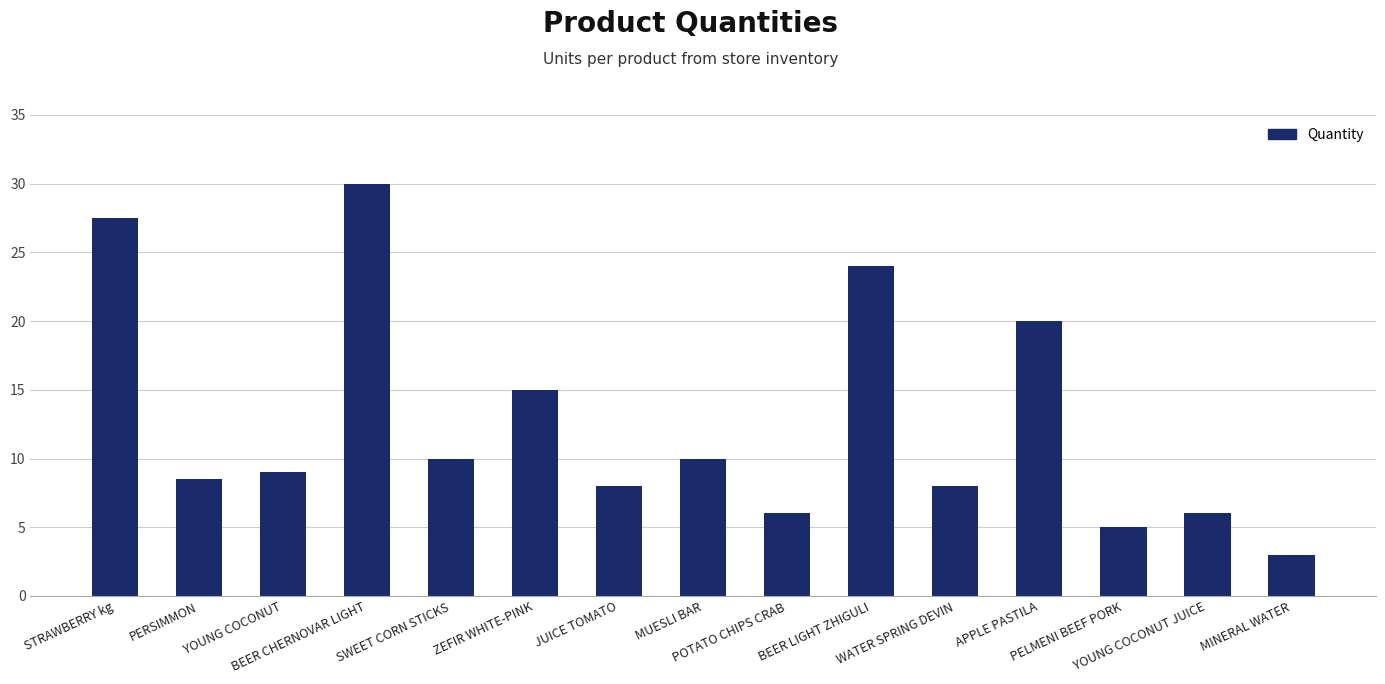

Approximately how many times larger is the value at MINERAL WATER compared to YOUNG COCONUT JUICE?

0.5